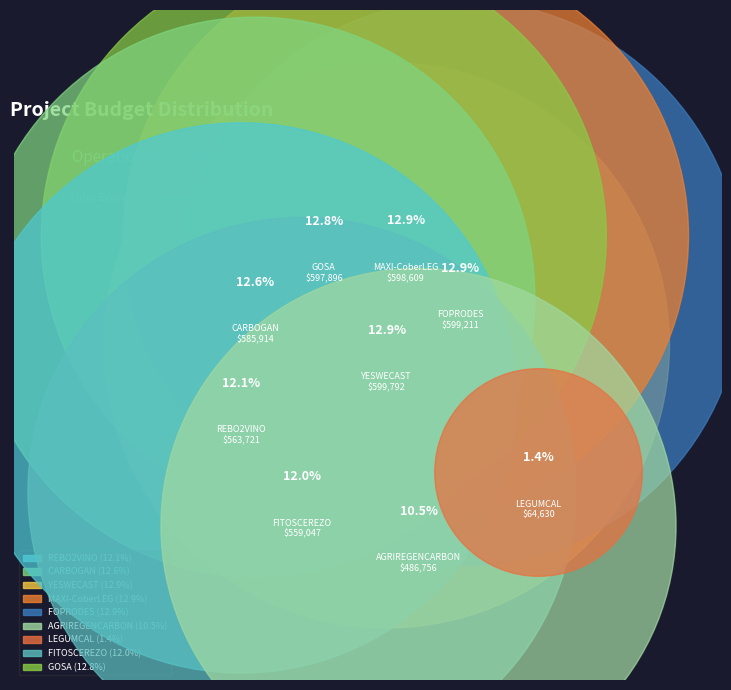

How many slices are in this pie chart?

9